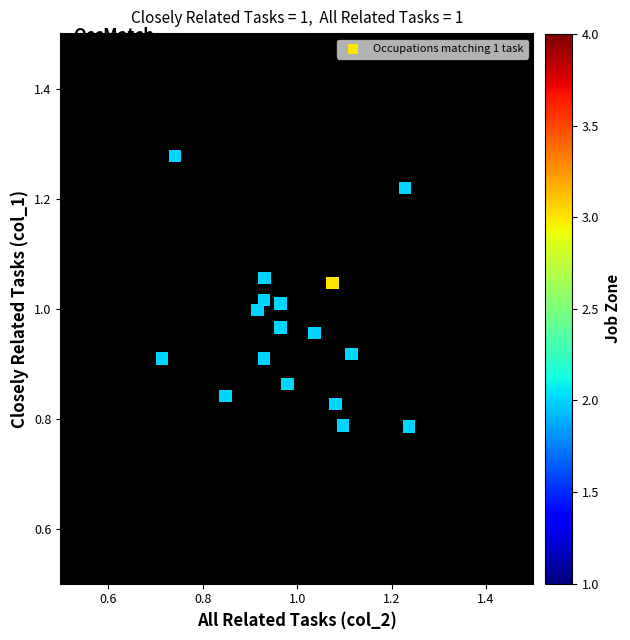

What is the range of Y values (max minus min)?

0.5